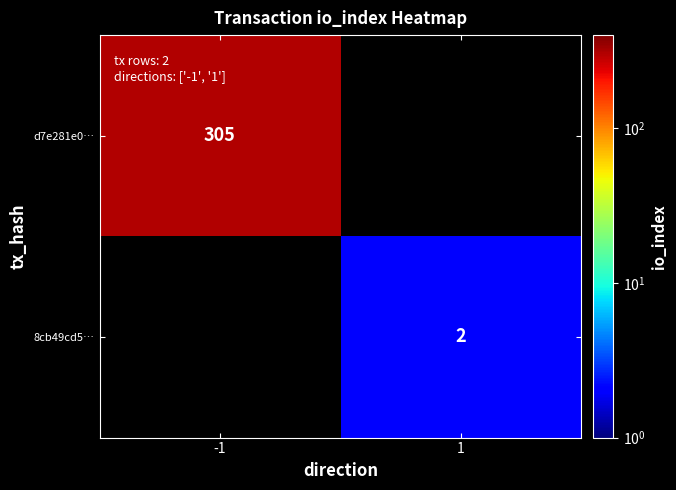

True or false: d7e281e0… has a value of 305 at -1.

True